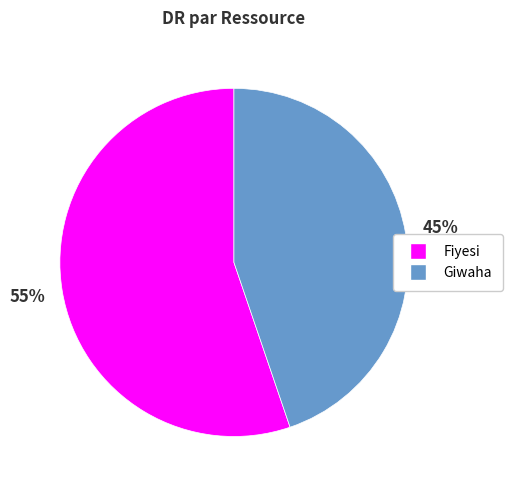

What percentage is the Giwaha slice, to the nearest percent?

45%